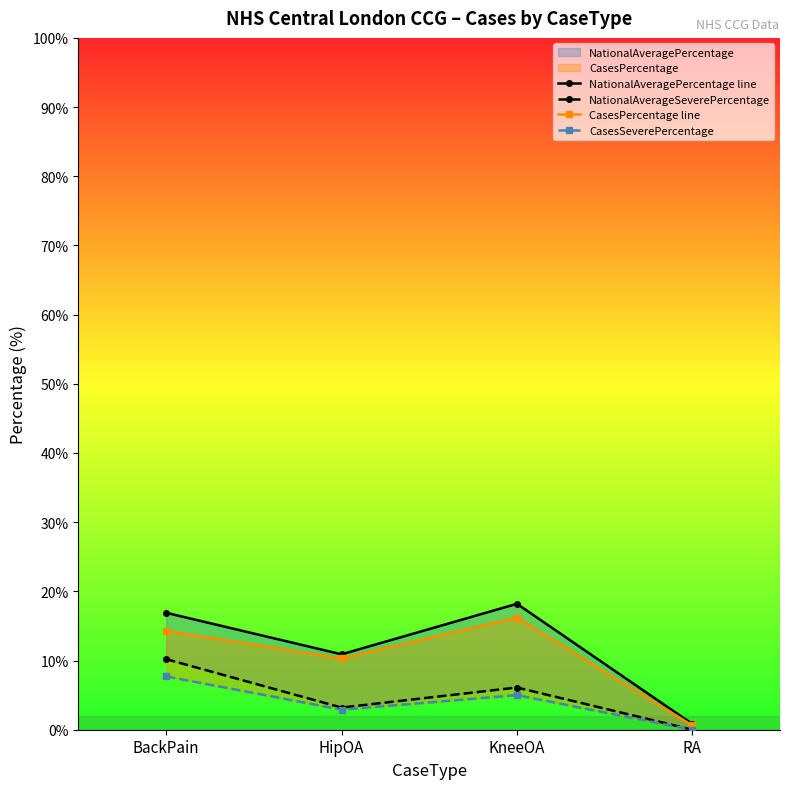

At which category does NationalAveragePercentage line reach its first local peak?

KneeOA